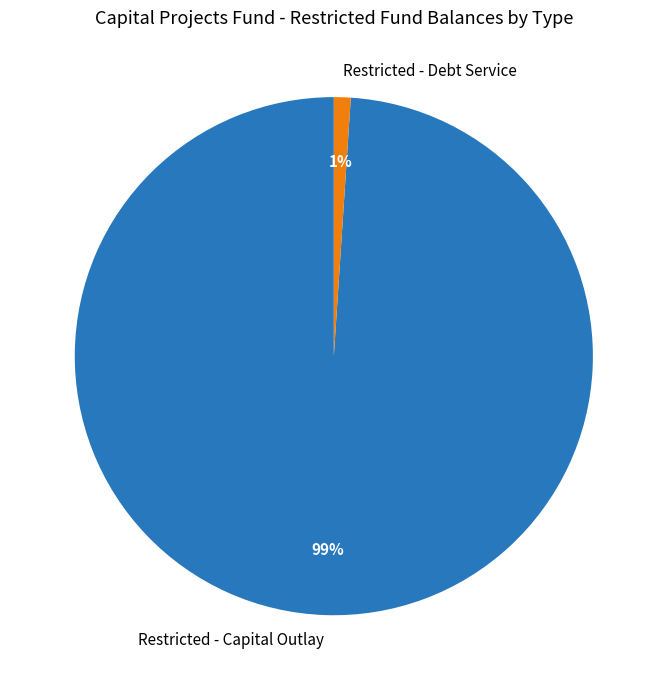

Is the sum of Restricted - Capital Outlay and Restricted - Debt Service greater than half?

Yes